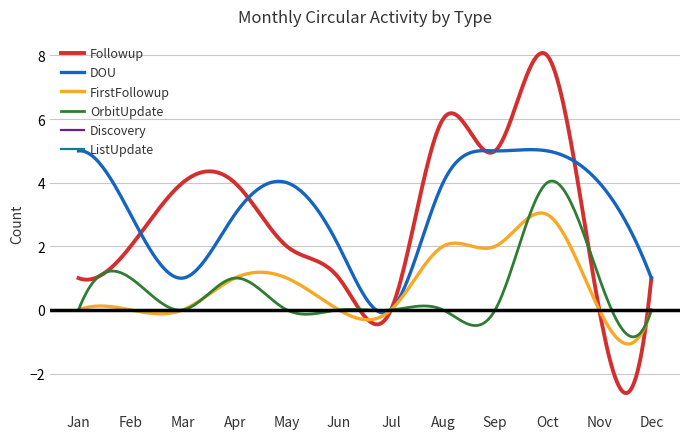

What is the minimum value for OrbitUpdate?

-0.8